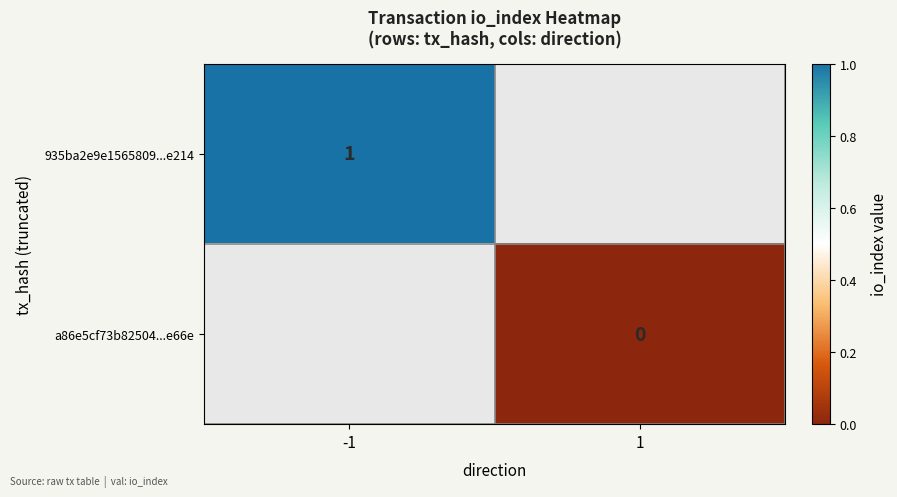

True or false: 935ba2e9e1565809...e214 has a value of 1 at -1.

True